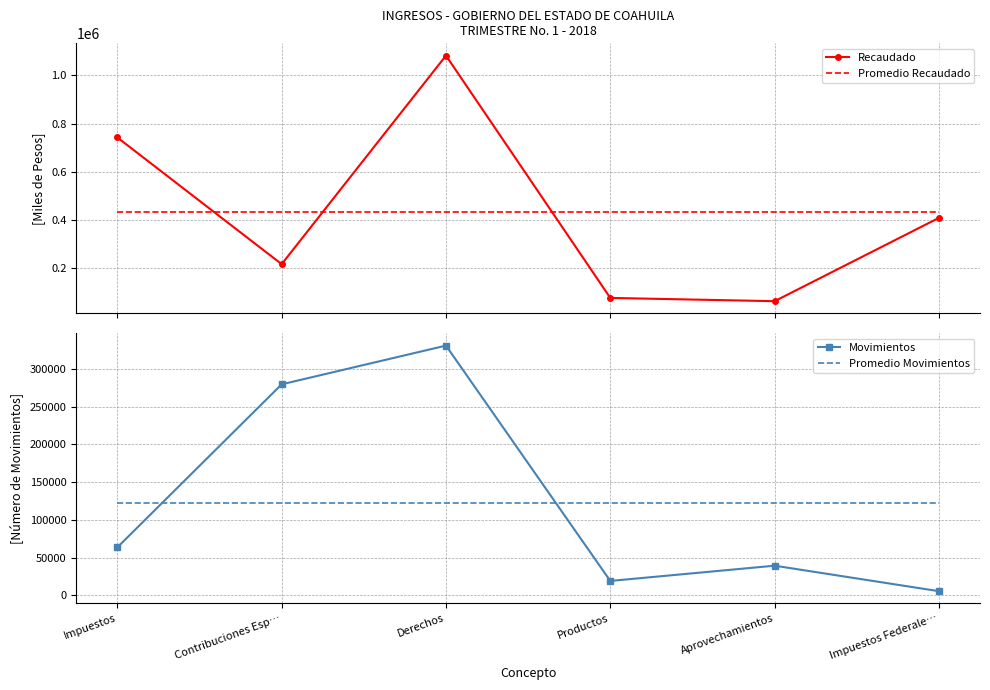

Which has a higher value, Impuestos Federale… or Productos?

Impuestos Federale…